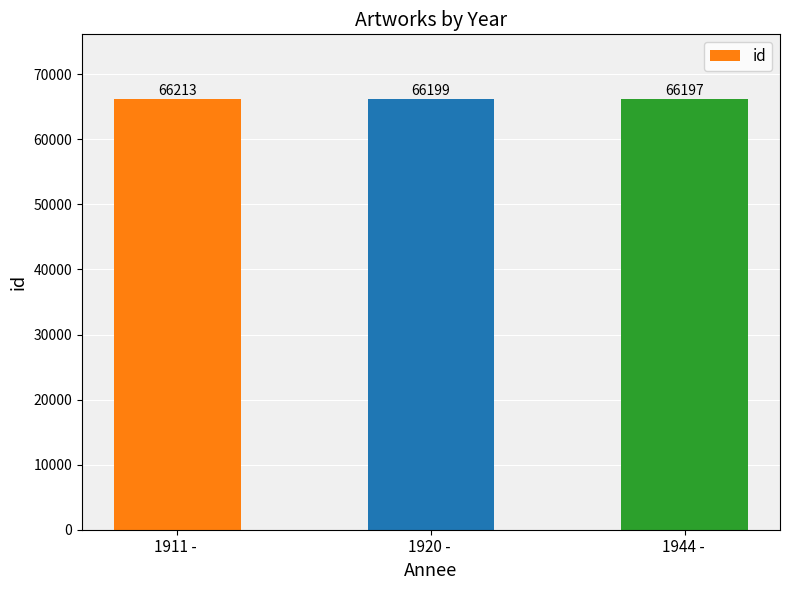

At which label does the data first exceed 66199?

1911 - 